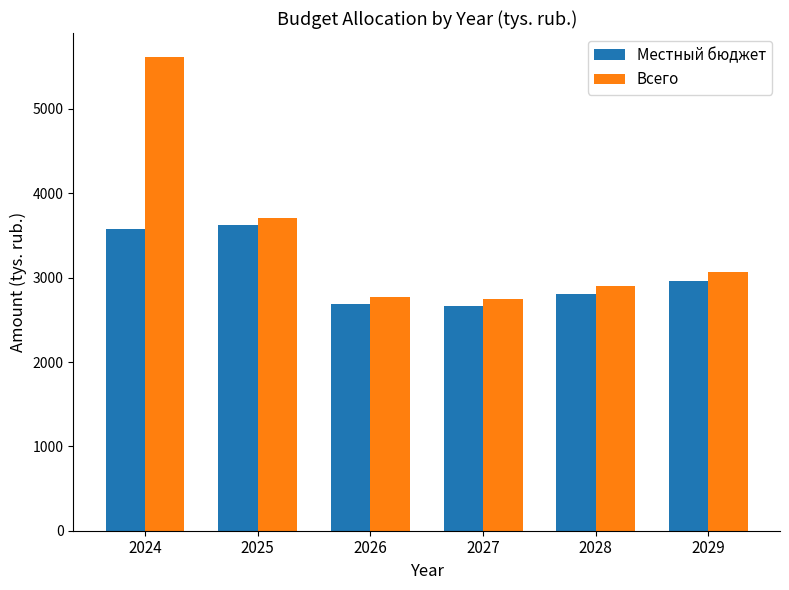

What is the spread (max minus min) of values at 2024?

2042.6